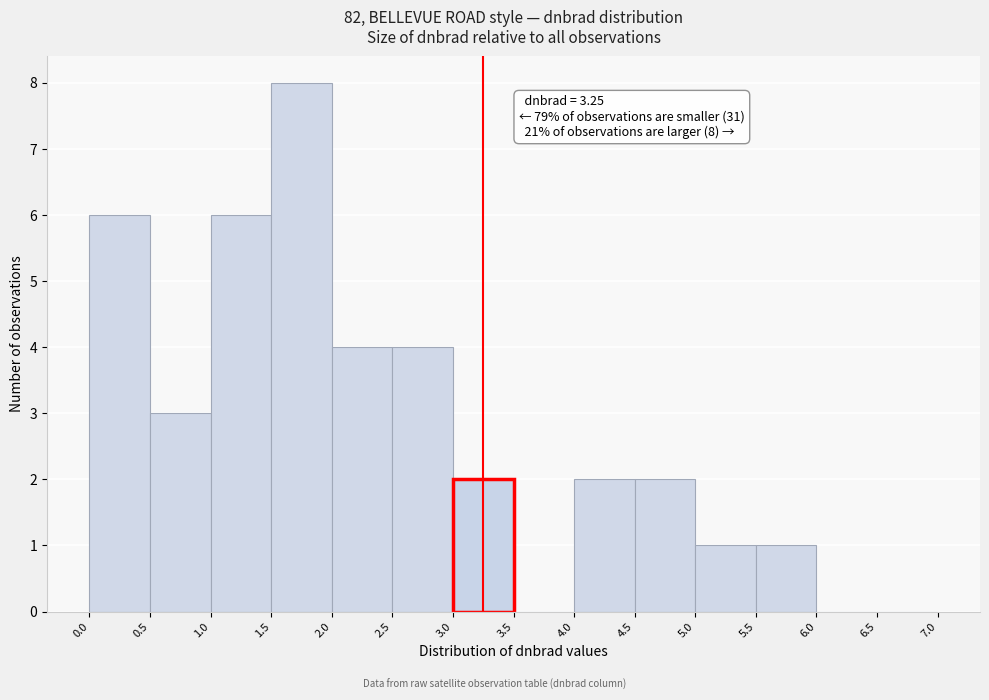

Over which range of the x-axis is the bar tallest?

1.5 to 2.0